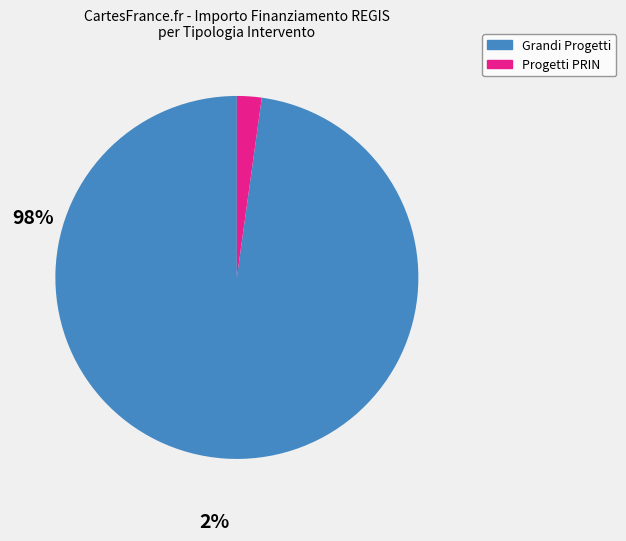

Does any single category account for the majority?

Yes